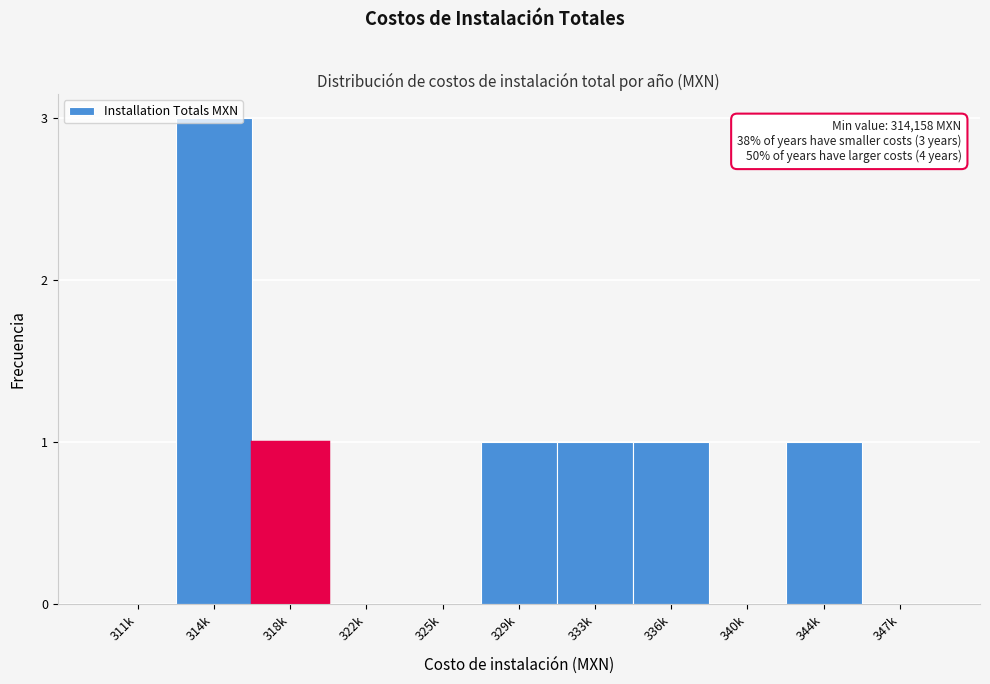

Is it true that the value at 325k is 2?

False